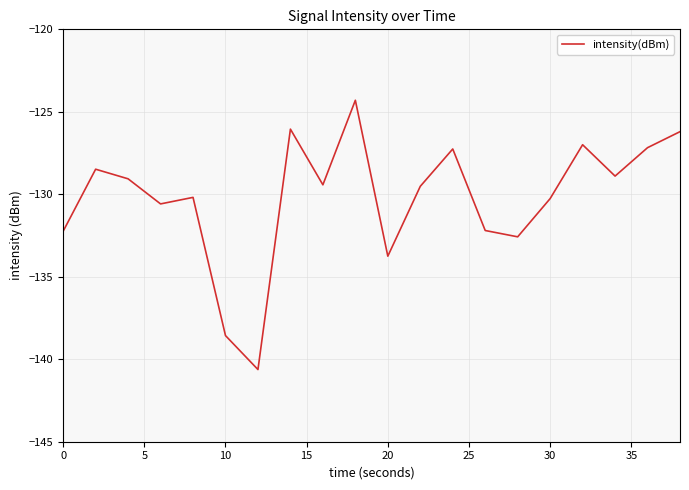

Does the chart display data point markers on the line(s)?

No